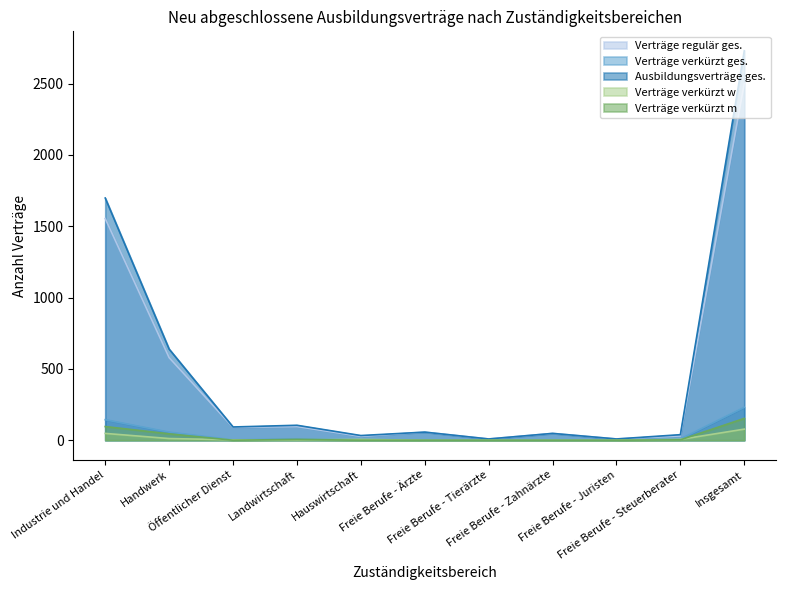

True or false: Verträge regulär ges. and Verträge verkürzt m cross at least once.

False